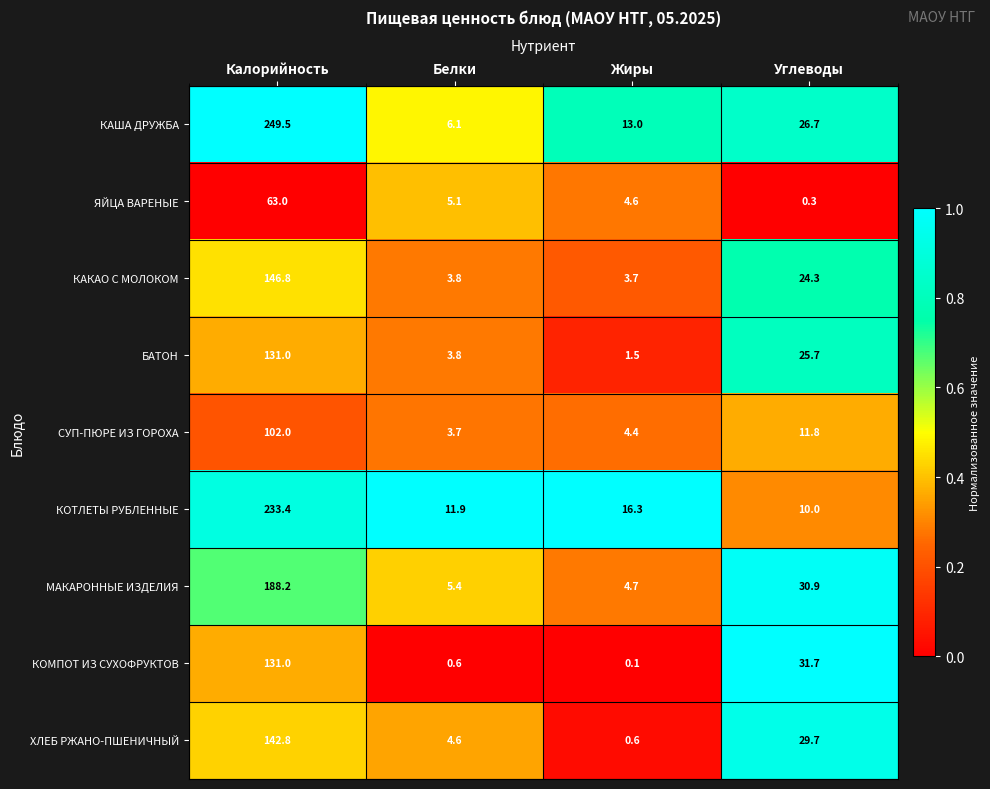

How many values in the ХЛЕБ РЖАНО-ПШЕНИЧНЫЙ series are below 29?

2